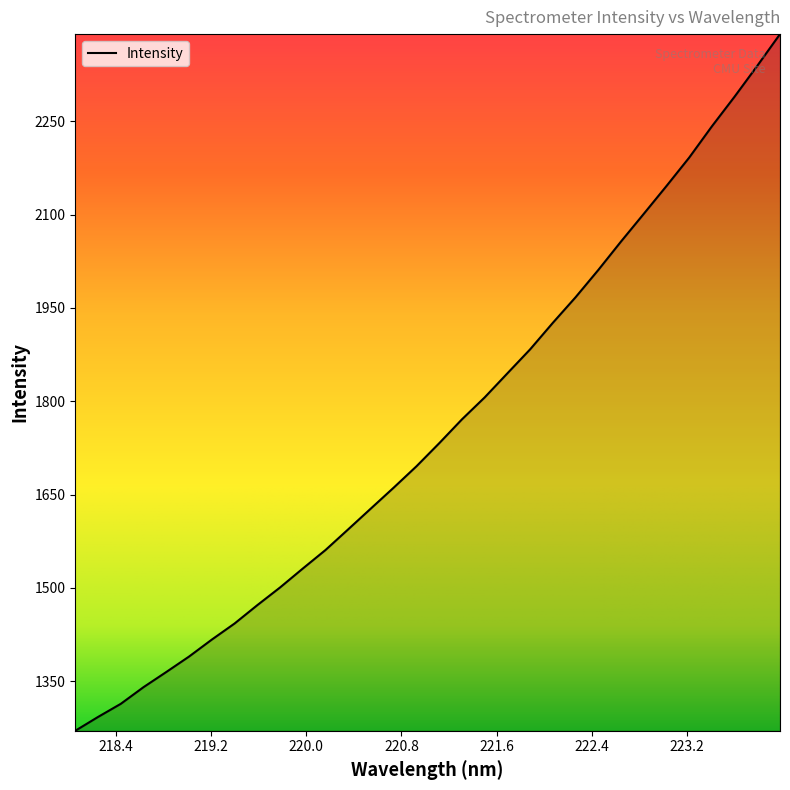

What is the greatest value displayed?

2390.5